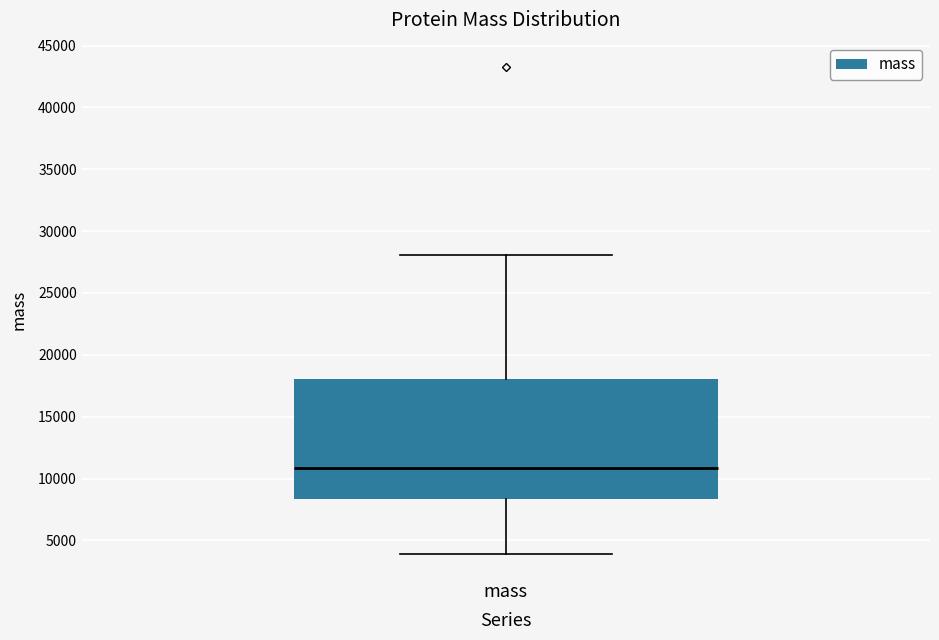

Where is the upper edge of the box for mass on the y-axis? The values are not printed on the chart, so give them approximately, as read against the axis.

18000